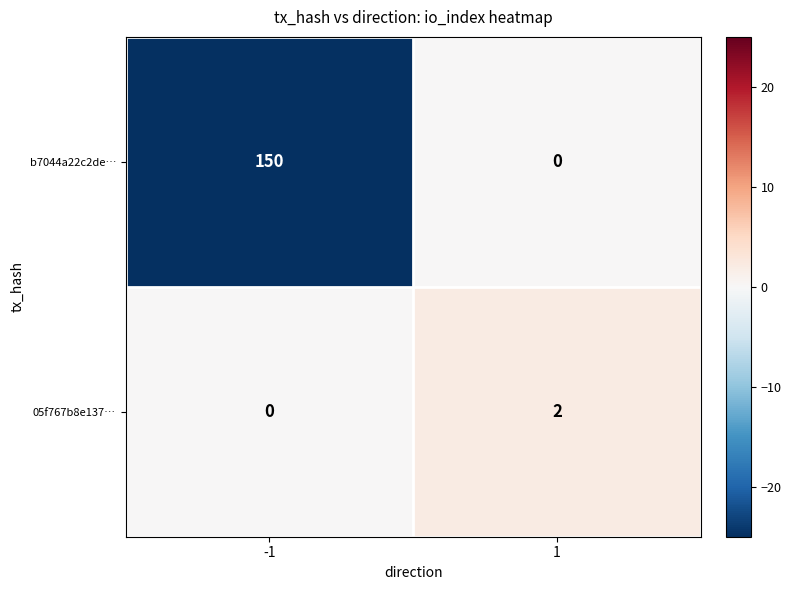

Reading left to right, what are all the values shown in this chart?

b7044a22c2de…: 150	0
05f767b8e137…: 0	2